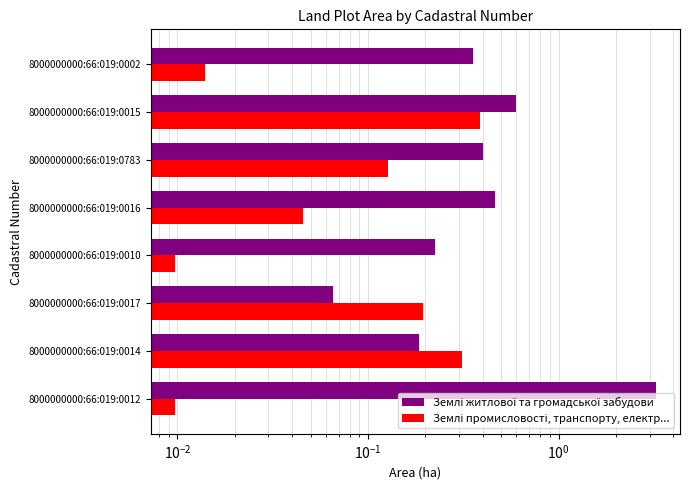

What is the greatest value displayed?

3.2